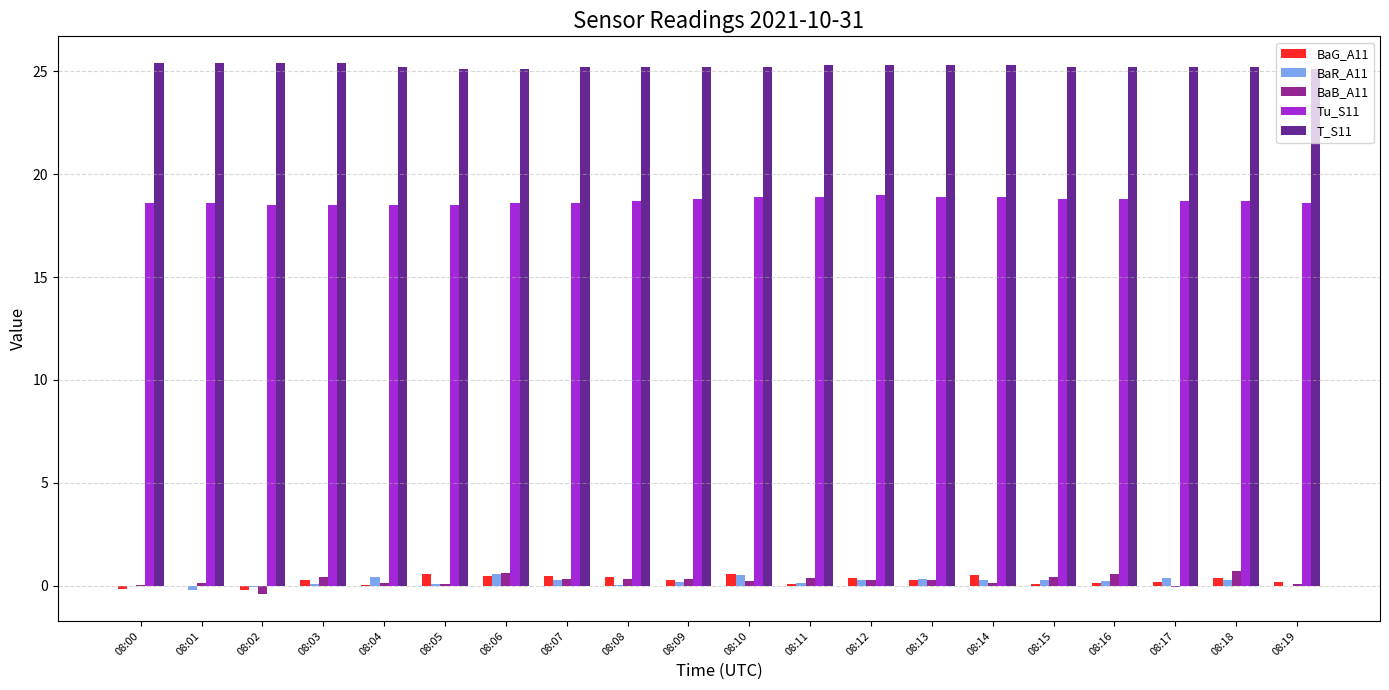

What is the sum of all BaB_A11 values?

5.1